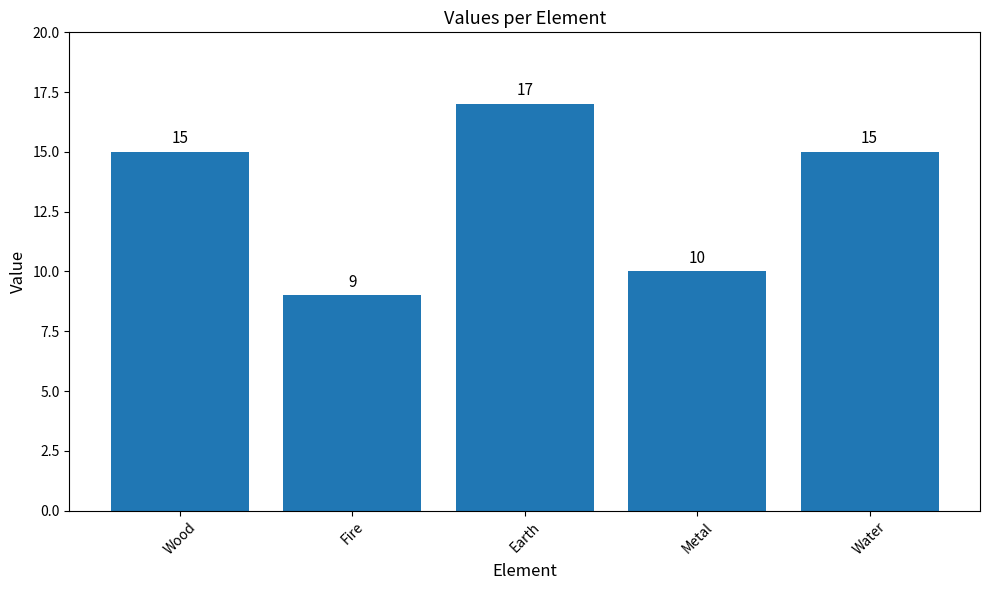

Which label corresponds to the smallest value in the chart?

Fire